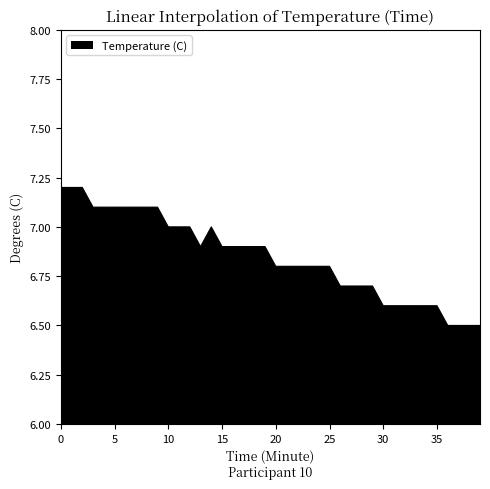

Count the number of data series in this chart.

1